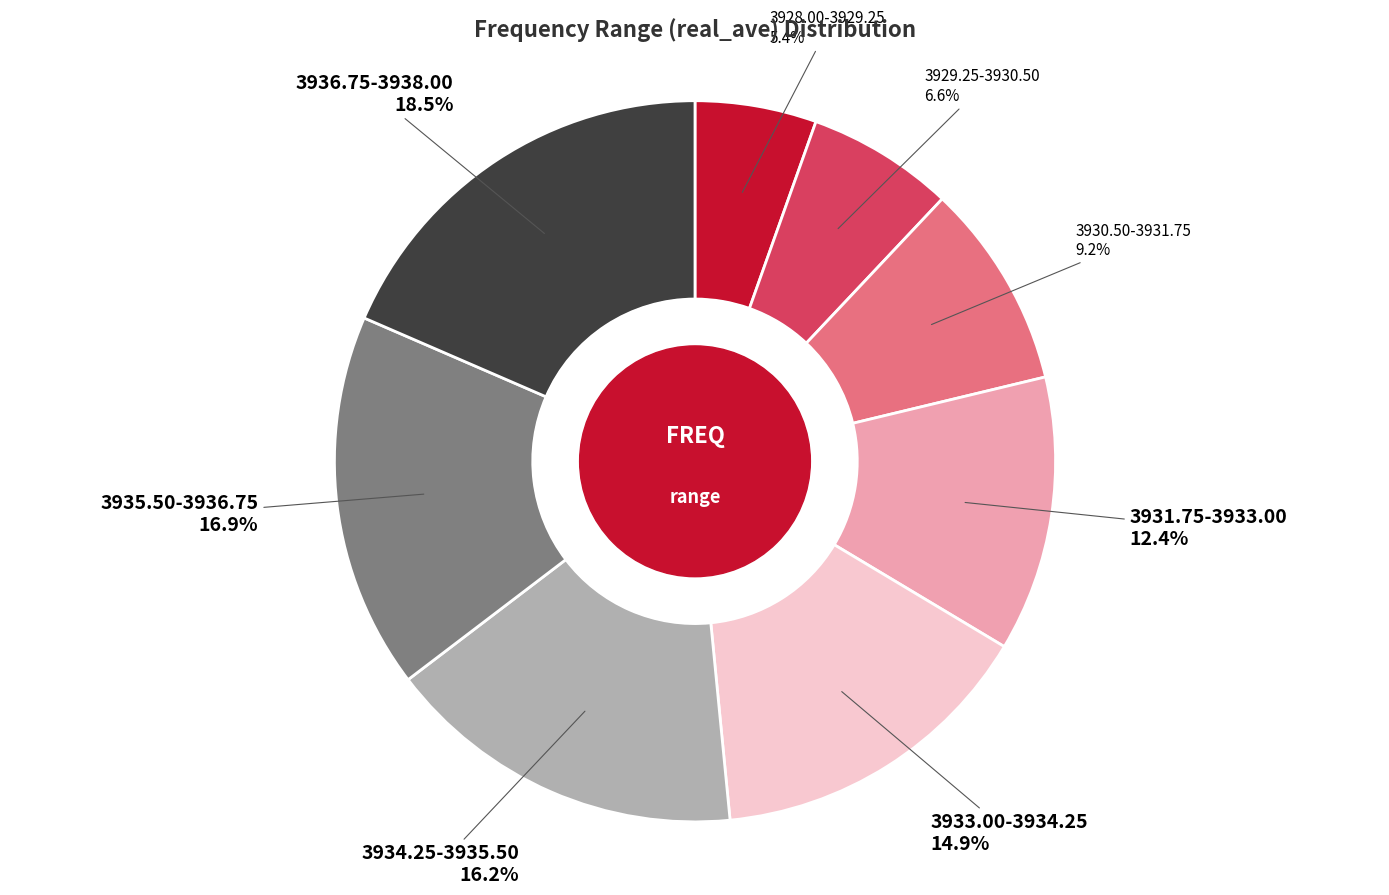

Is there any slice that represents more than half of the pie?

No